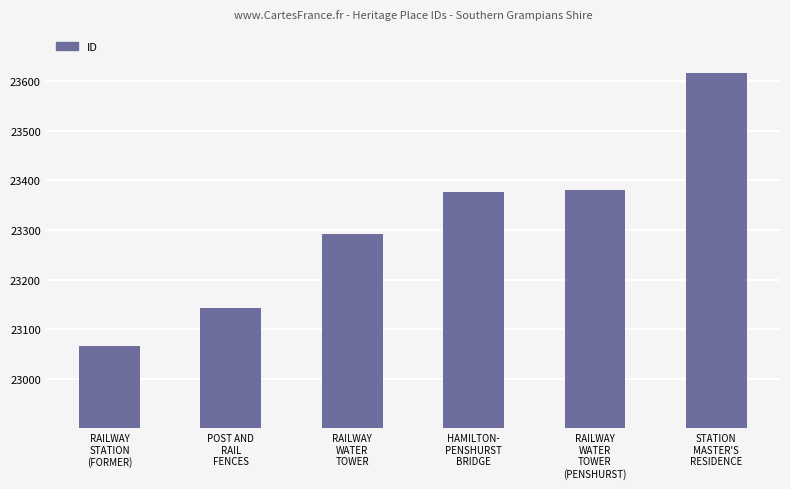

What is the minimum value shown in the chart?

23066